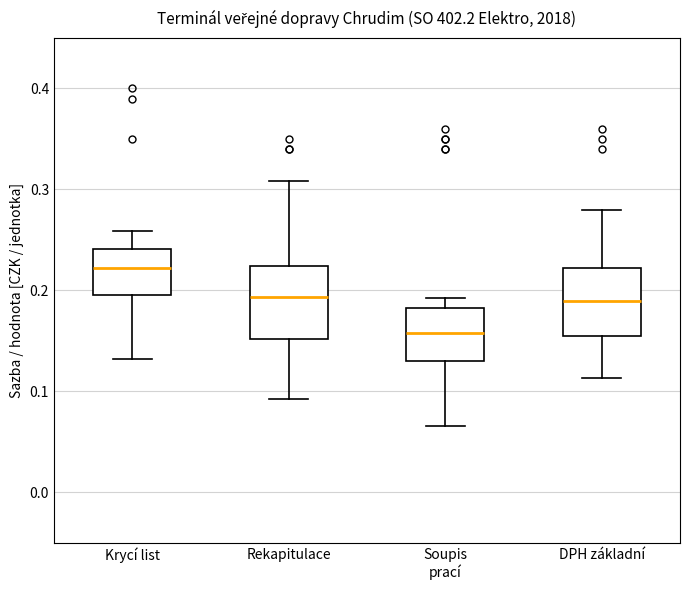

Reading left to right, read every box against the y-axis: the position of its median line, the range the box covers, and the ends of its whiskers. The values are not printed on the chart, so give them approximately, as read against the axis.

Krycí list: median 0.22, box 0.20 to 0.24, whiskers 0.13 to 0.26
Rekapitulace: median 0.19, box 0.15 to 0.22, whiskers 0.09 to 0.31
Soupis prací: median 0.16, box 0.13 to 0.18, whiskers 0.07 to 0.19
DPH základní: median 0.19, box 0.15 to 0.22, whiskers 0.11 to 0.28